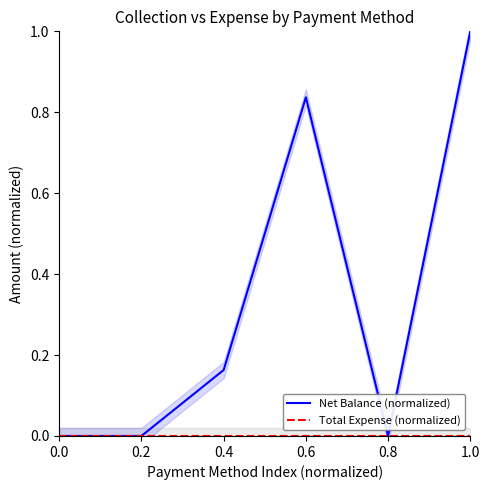

How many lines are shown in the chart?

2